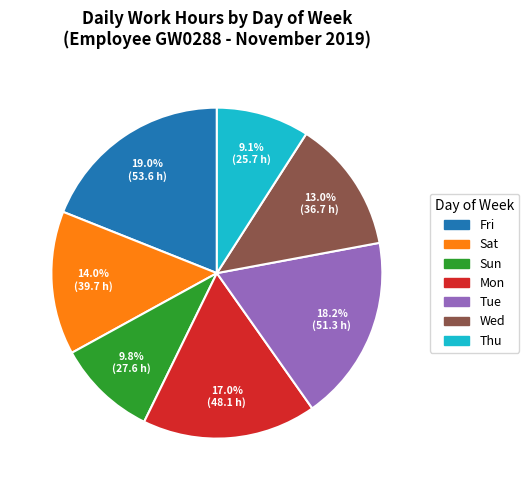

Is there a majority slice in this chart?

No